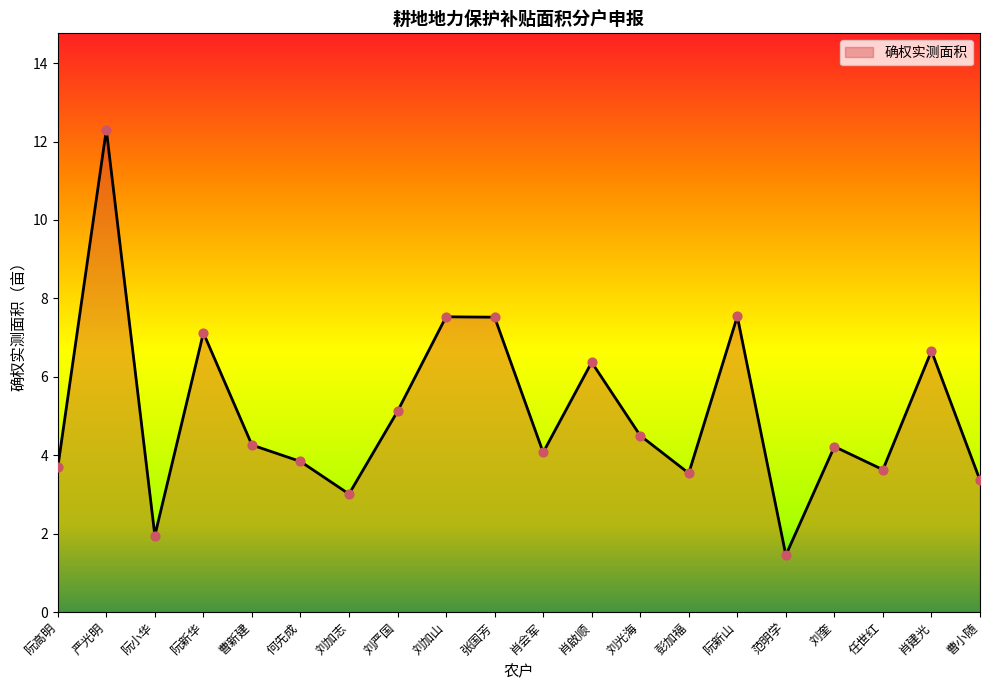

Between 彭加福 and 肖会军, which is larger?

肖会军